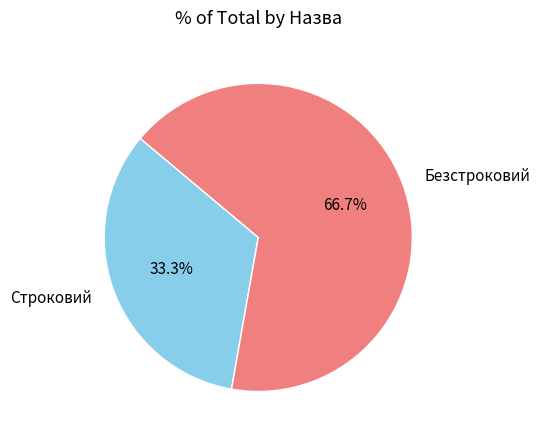

Which category has the smallest portion of the pie?

Строковий